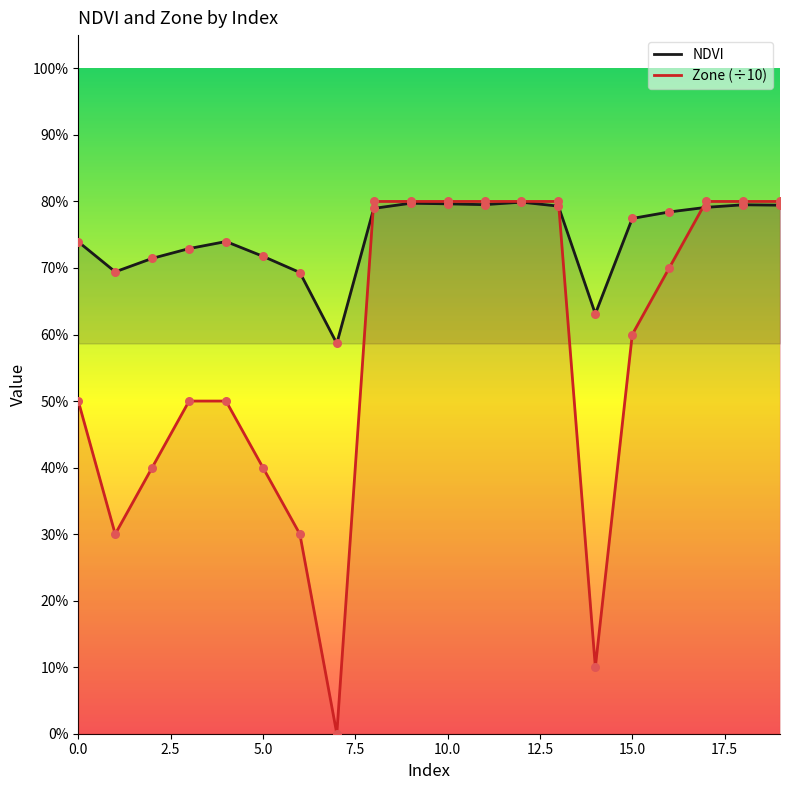

What are all the series names shown in the legend?

NDVI, Zone (÷10)